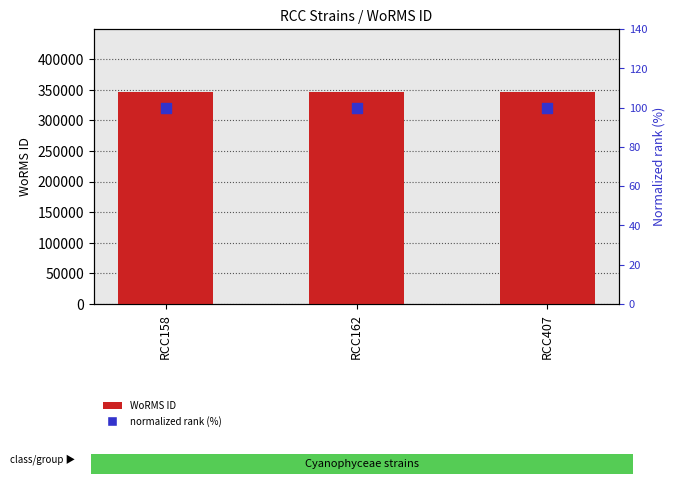

Which series contains the lowest Y value?

normalized rank (%)